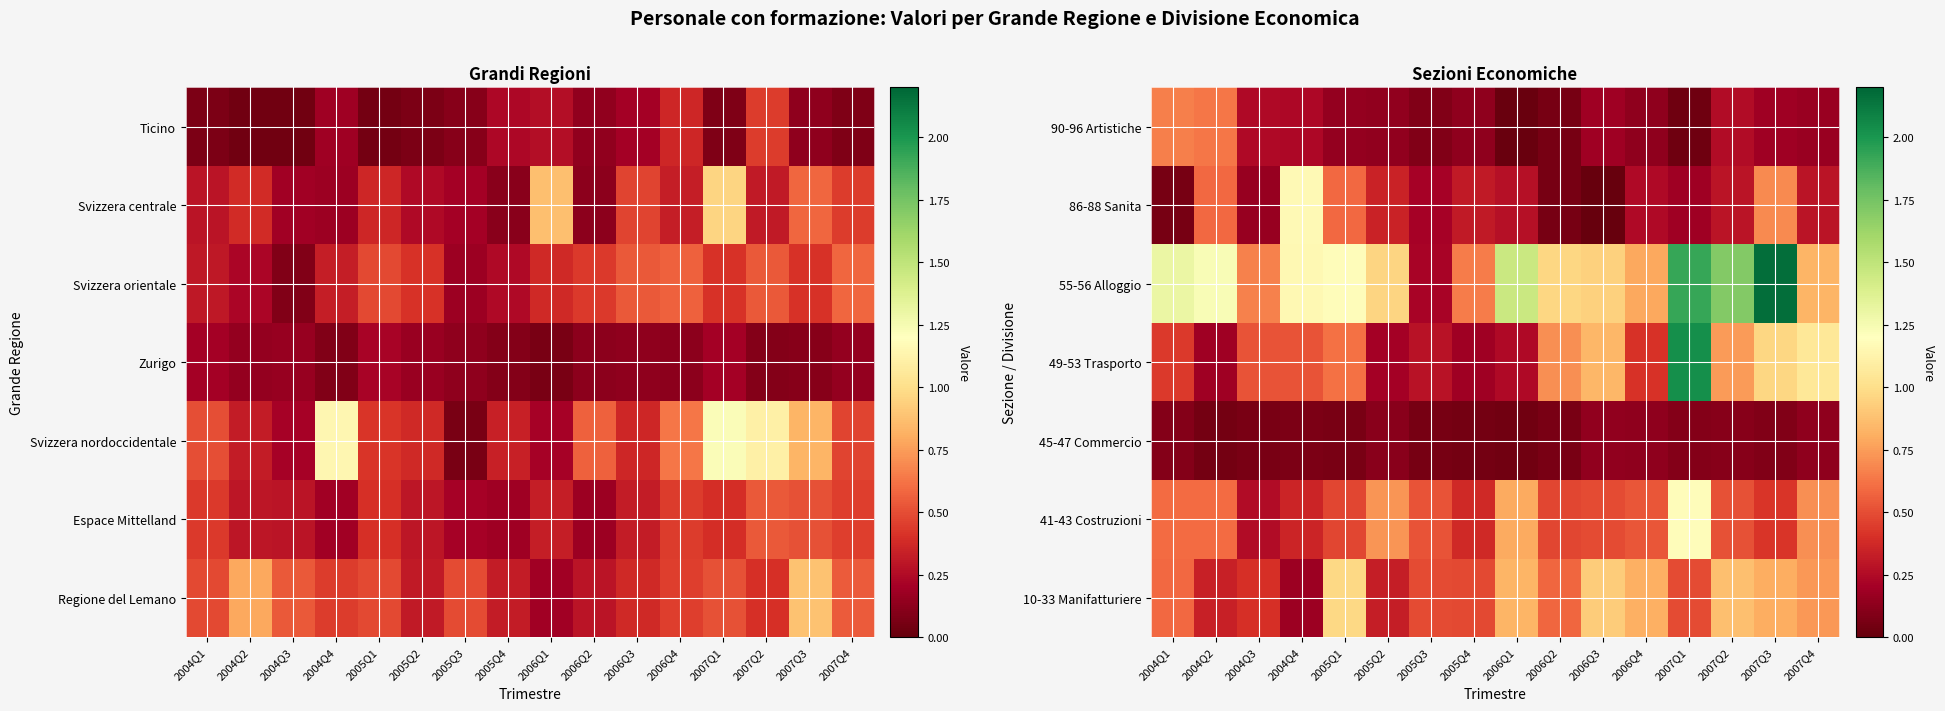

How many series are shown in this chart?

7